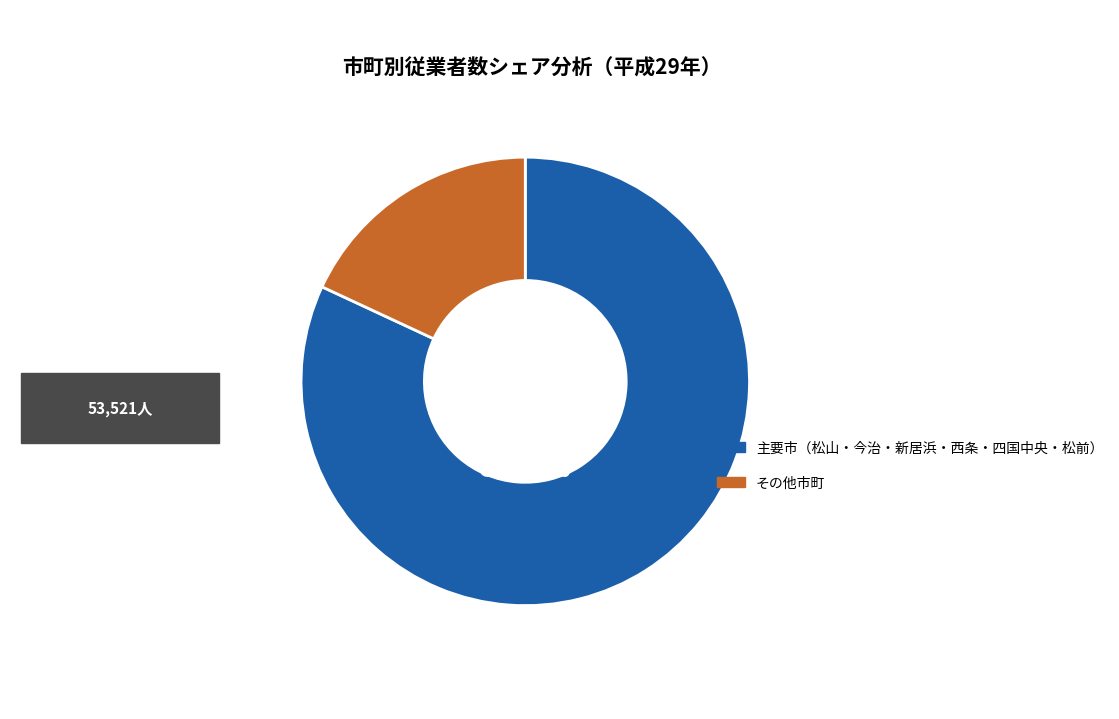

How many slices are in this pie chart?

2